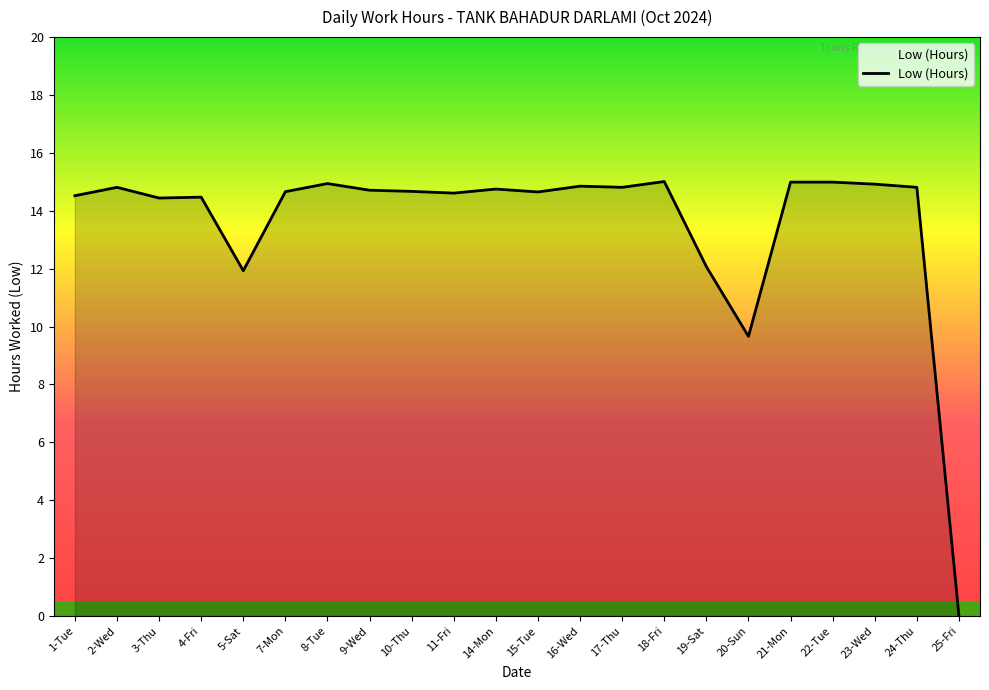

What position from the right is 19-Sat?

7